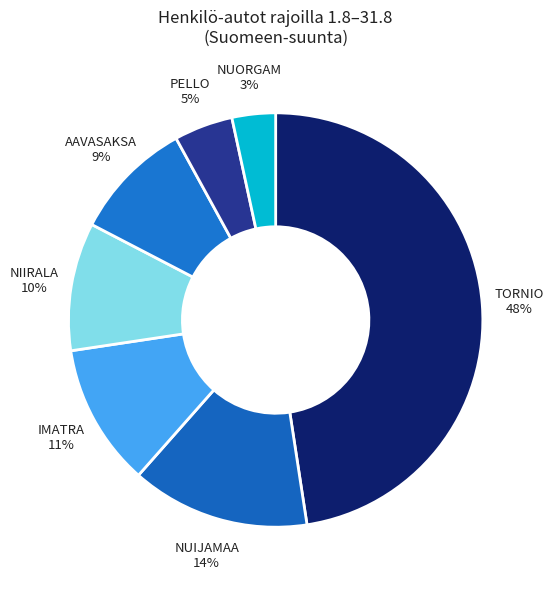

Is the sum of AAVASAKSA and NUIJAMAA greater than half?

No